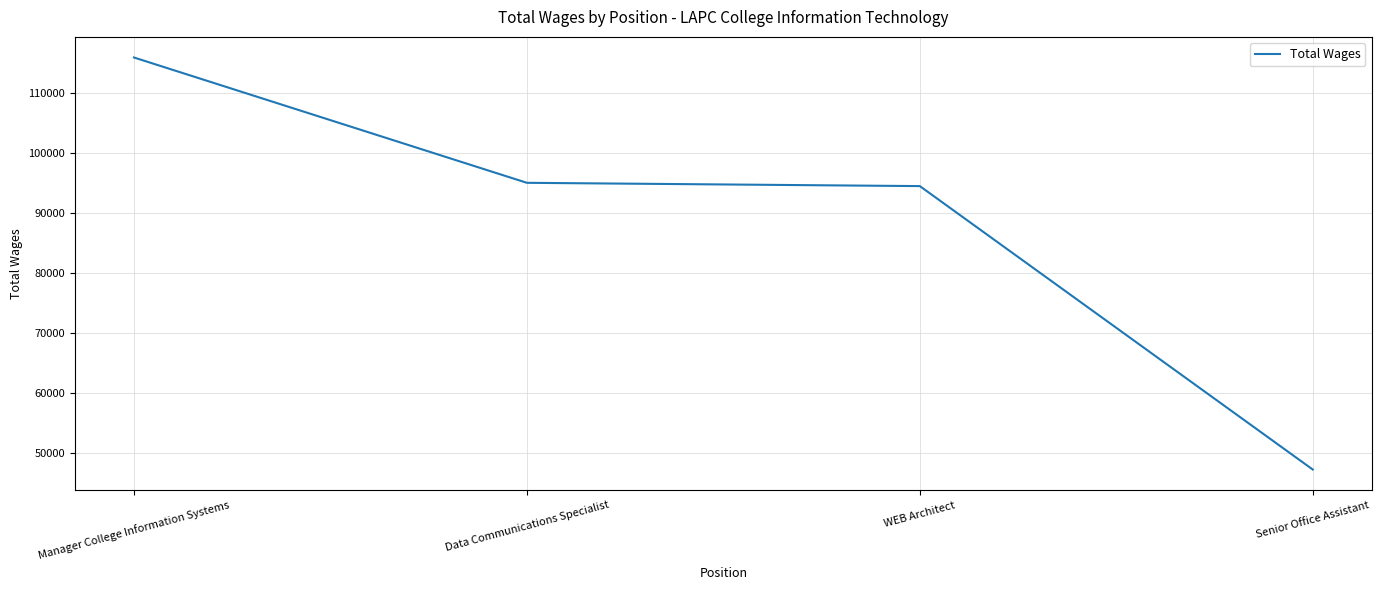

Between WEB Architect and Manager College Information Systems, which is larger?

Manager College Information Systems